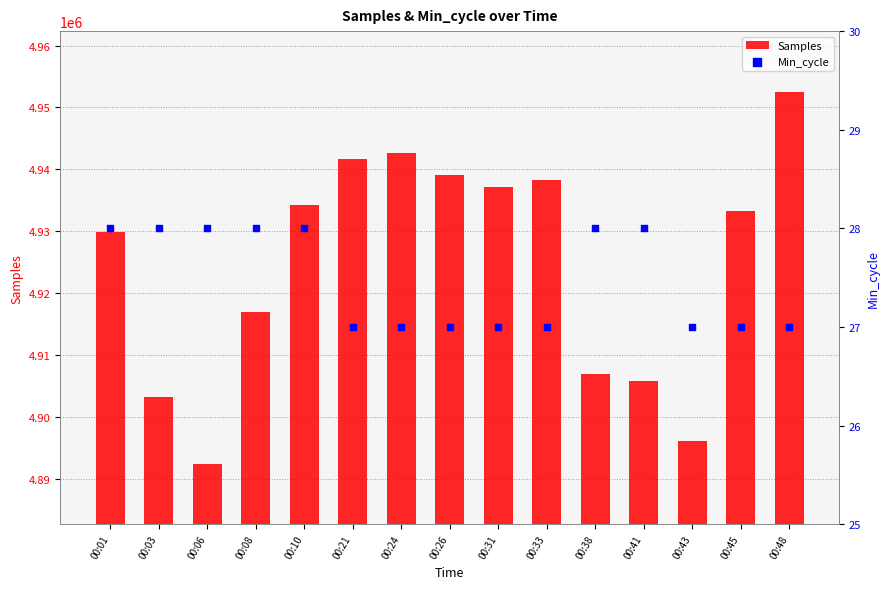

Is the value of Min_cycle at 00:10 greater than the value of Samples at 00:21?

No